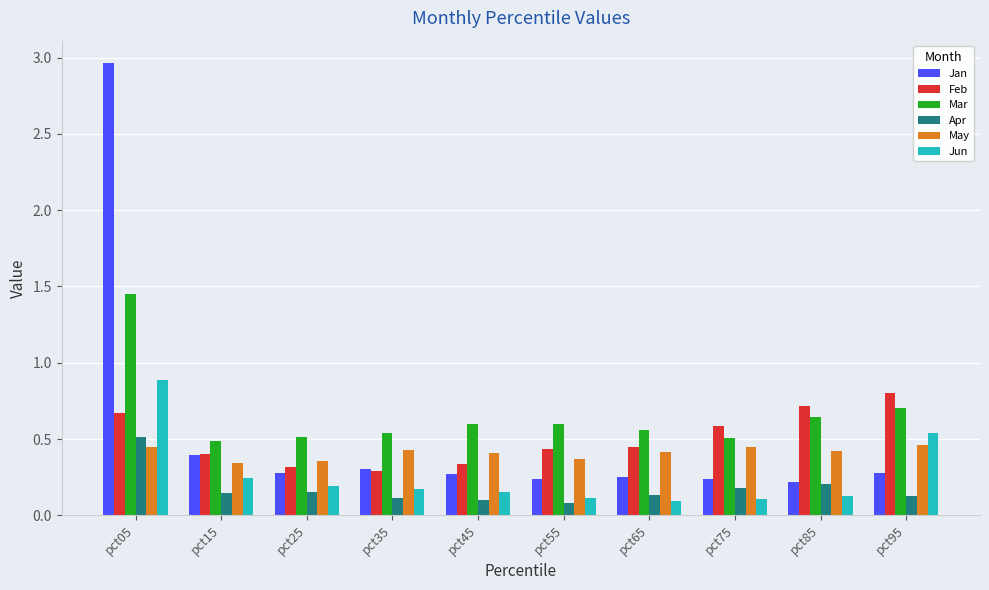

Count the May values in the range 0 to 1.

10